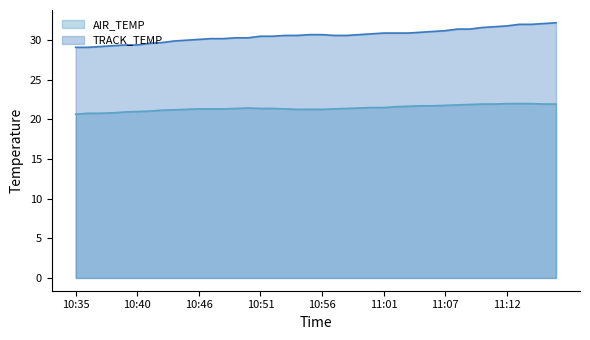

True or false: TRACK_TEMP and AIR_TEMP cross at least once.

False